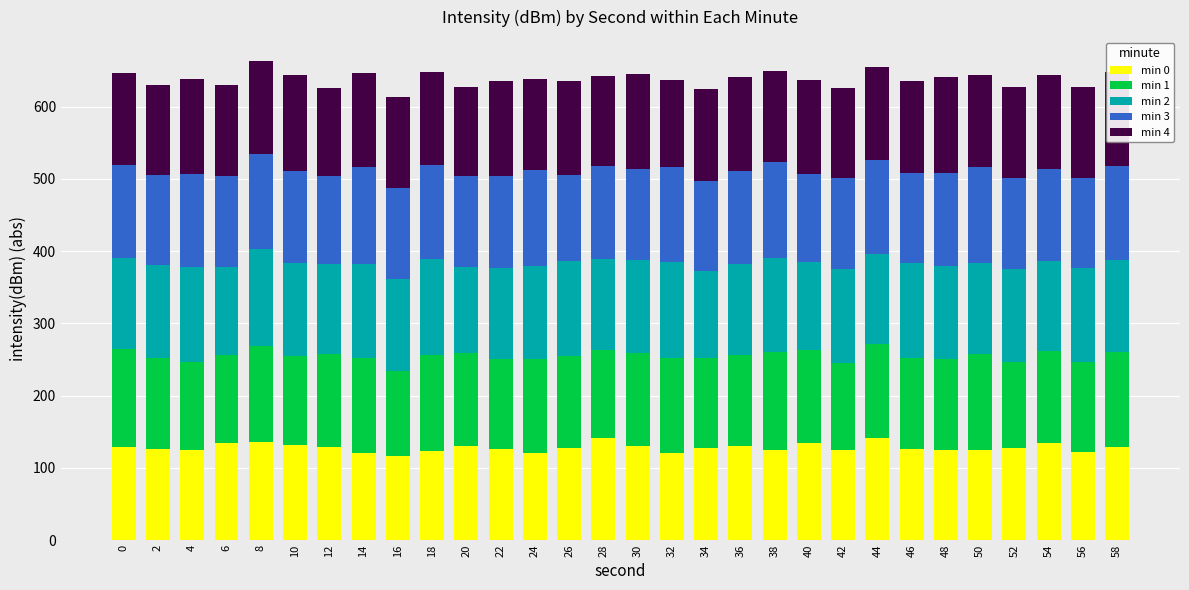

What is the total value across all series at 12?

625.8